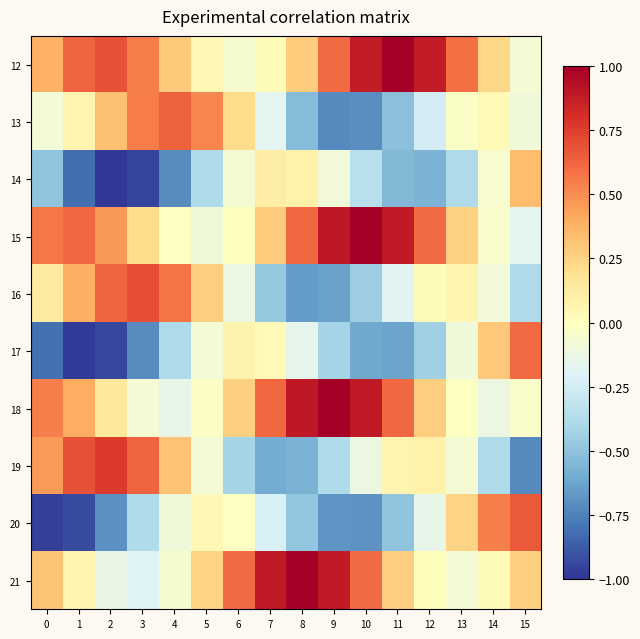

Reading right to left, what are all the values shown in this chart?

12: 15=-0.1	14=0.2	13=0.6	12=0.9	11=1.0	10=0.9	9=0.6	8=0.3	7=0.0	6=-0.1	5=0.0	4=0.3	3=0.5	2=0.7	1=0.6	0=0.4
13: 15=-0.1	14=0.0	13=-0.0	12=-0.2	11=-0.5	10=-0.7	9=-0.7	8=-0.5	7=-0.2	6=0.2	5=0.5	4=0.6	3=0.5	2=0.3	1=0.1	0=-0.1
14: 15=0.3	14=-0.0	13=-0.4	12=-0.6	11=-0.5	10=-0.3	9=-0.1	8=0.1	7=0.1	6=-0.1	5=-0.4	4=-0.7	3=-1.0	2=-1.0	1=-0.8	0=-0.5
15: 15=-0.2	14=-0.0	13=0.3	12=0.6	11=0.9	10=1.0	9=0.9	8=0.6	7=0.3	6=0.0	5=-0.1	4=-0.0	3=0.2	2=0.5	1=0.6	0=0.6
16: 15=-0.4	14=-0.1	13=0.1	12=0.0	11=-0.2	10=-0.4	9=-0.6	8=-0.7	7=-0.5	6=-0.1	5=0.3	4=0.6	3=0.7	2=0.6	1=0.4	0=0.1
17: 15=0.6	14=0.3	13=-0.1	12=-0.4	11=-0.6	10=-0.6	9=-0.4	8=-0.2	7=0.0	6=0.1	5=-0.1	4=-0.4	3=-0.7	2=-0.9	1=-1.0	0=-0.8
18: 15=-0.0	14=-0.1	13=-0.0	12=0.3	11=0.6	10=0.9	9=1.0	8=0.9	7=0.6	6=0.3	5=-0.0	4=-0.1	3=-0.1	2=0.1	1=0.4	0=0.5
19: 15=-0.7	14=-0.4	13=-0.1	12=0.1	11=0.1	10=-0.1	9=-0.4	8=-0.6	7=-0.6	6=-0.4	5=-0.1	4=0.3	3=0.6	2=0.8	1=0.7	0=0.5
20: 15=0.7	14=0.5	13=0.2	12=-0.1	11=-0.5	10=-0.7	9=-0.7	8=-0.5	7=-0.2	6=-0.0	5=0.0	4=-0.1	3=-0.4	2=-0.7	1=-0.9	0=-1.0
21: 15=0.3	14=0.0	13=-0.1	12=0.0	11=0.3	10=0.6	9=0.9	8=1.0	7=0.9	6=0.6	5=0.2	4=-0.1	3=-0.2	2=-0.1	1=0.1	0=0.3